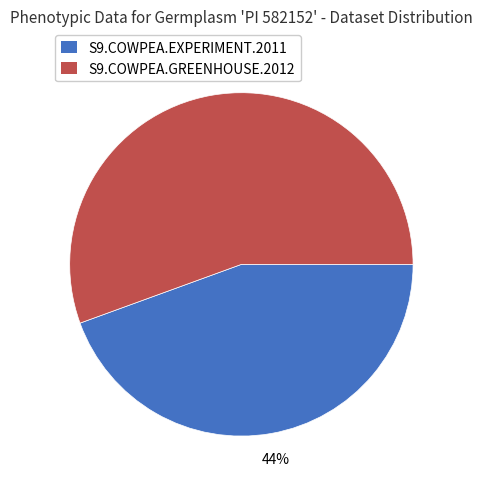

To the nearest percent, what percentage of the pie is S9.COWPEA.GREENHOUSE.2012?

56%